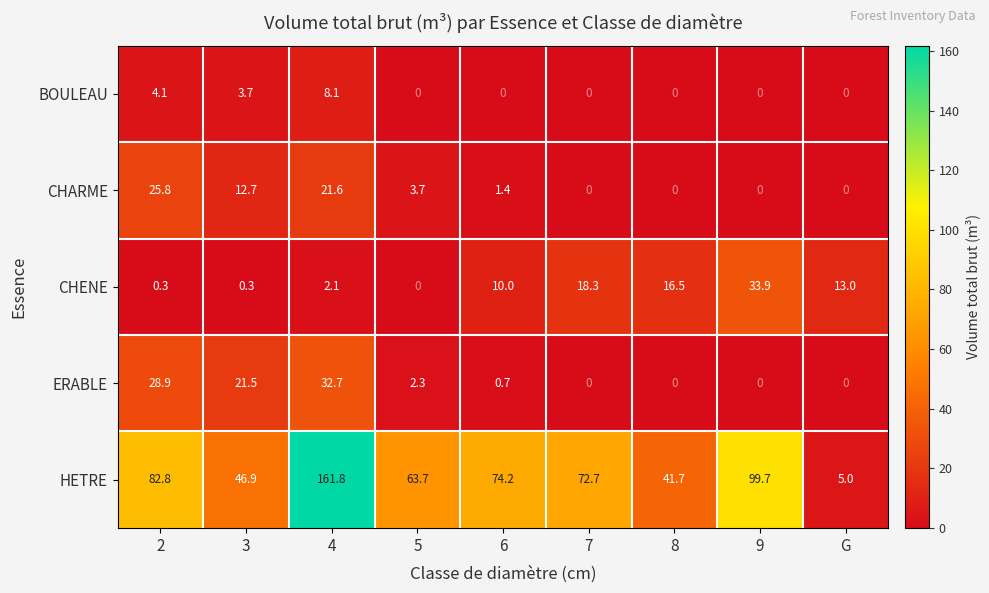

What is the approximate value of BOULEAU at 2?

4.1